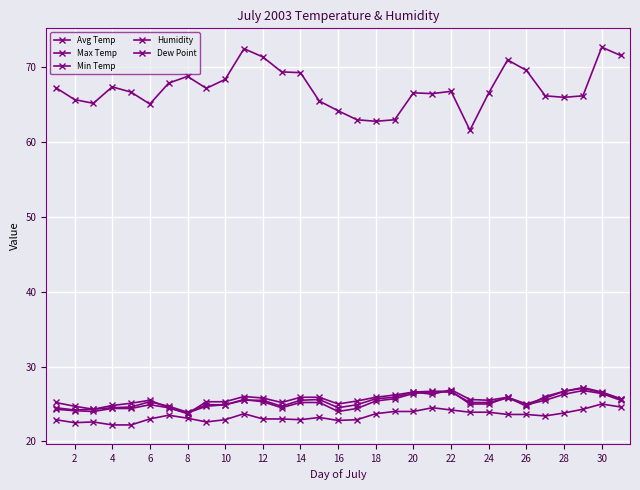

Rank the series by their maximum value, from lowest to highest.

Min Temp, Avg Temp, Dew Point, Max Temp, Humidity